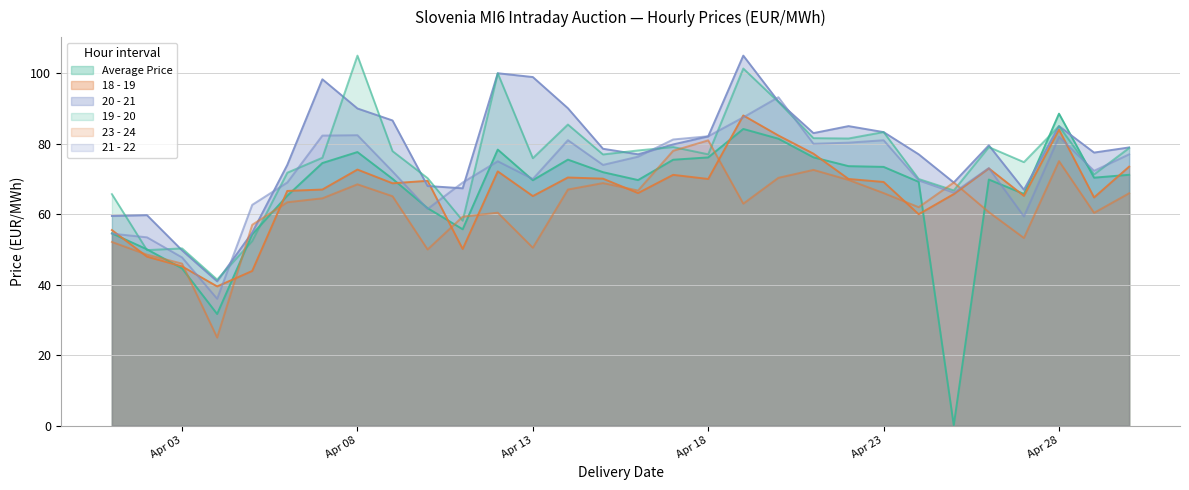

True or false: 21 - 22 has a value of 54.5 at 2021-04-01.

True